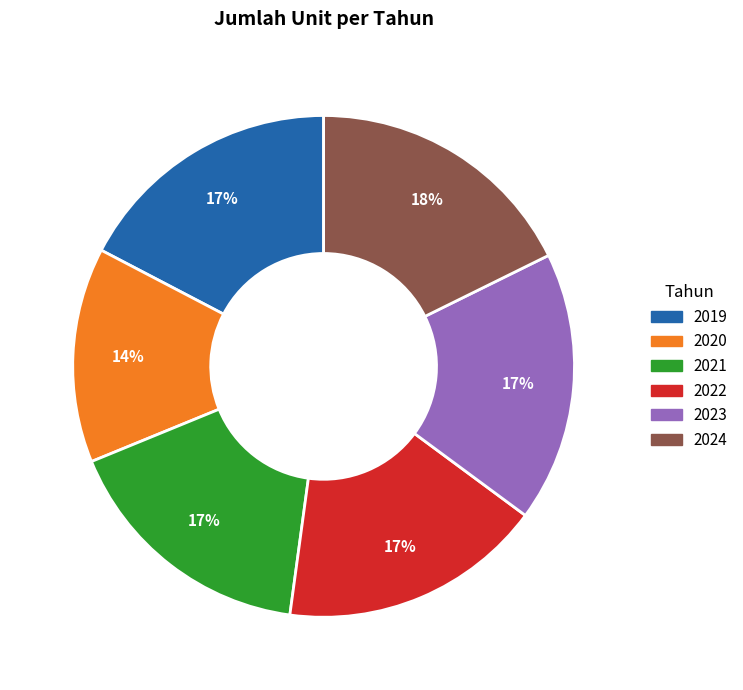

Does any single category account for the majority?

No